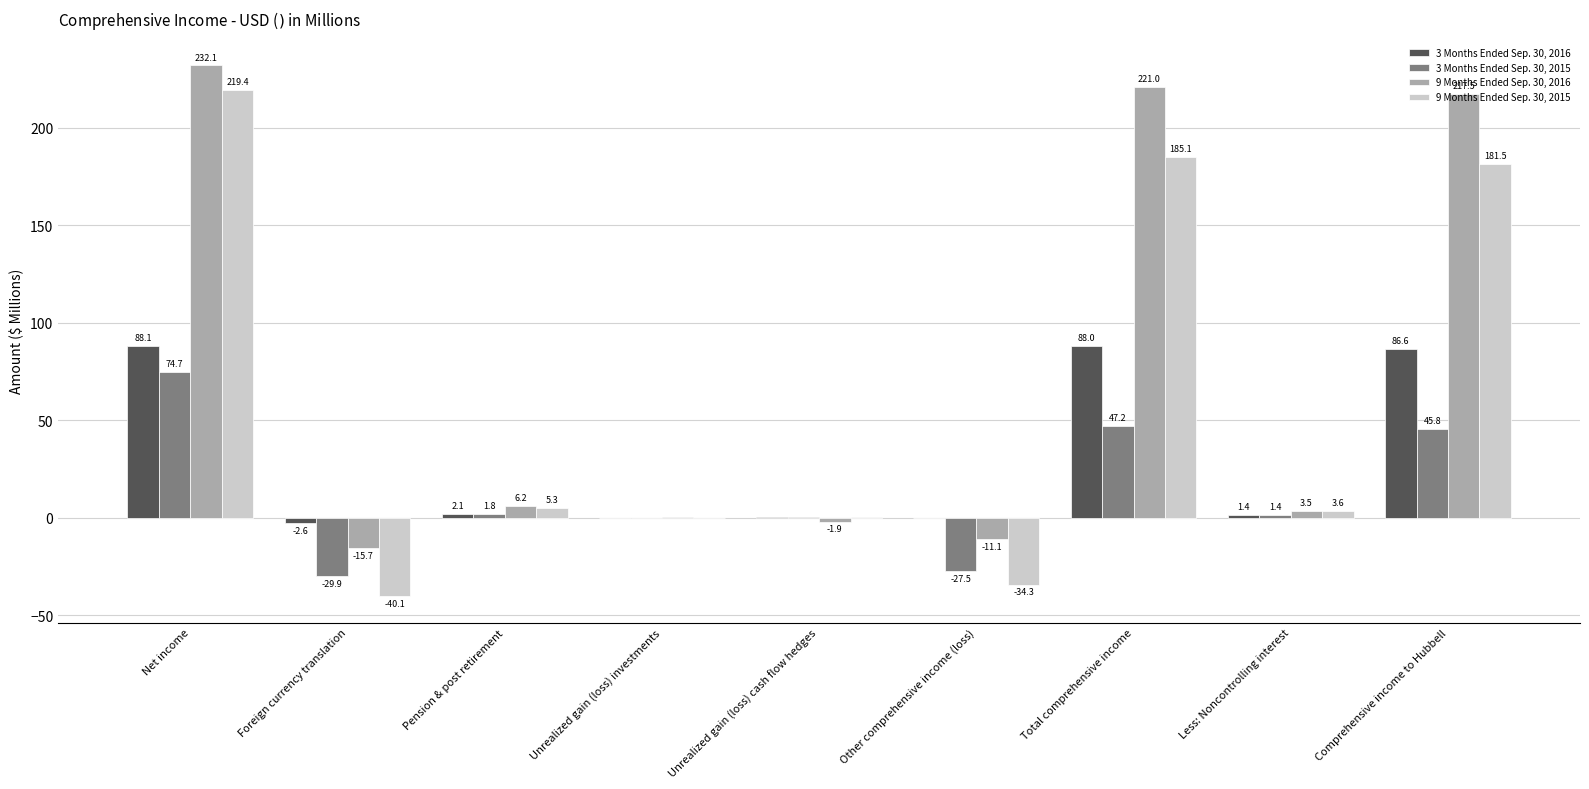

What is the approximate value of 9 Months Ended Sep. 30, 2015 at Comprehensive income to Hubbell?

181.5